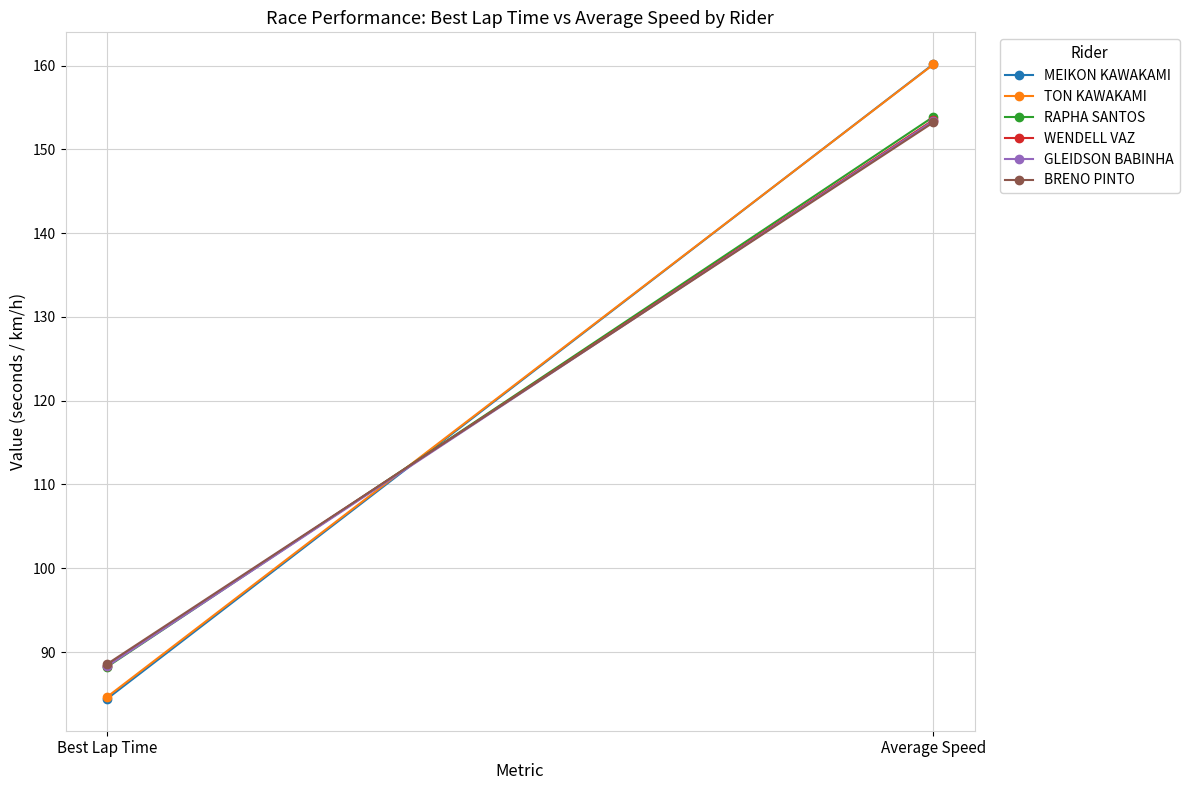

What are all the series names shown in the legend?

MEIKON KAWAKAMI, TON KAWAKAMI, RAPHA SANTOS, WENDELL VAZ, GLEIDSON BABINHA, BRENO PINTO